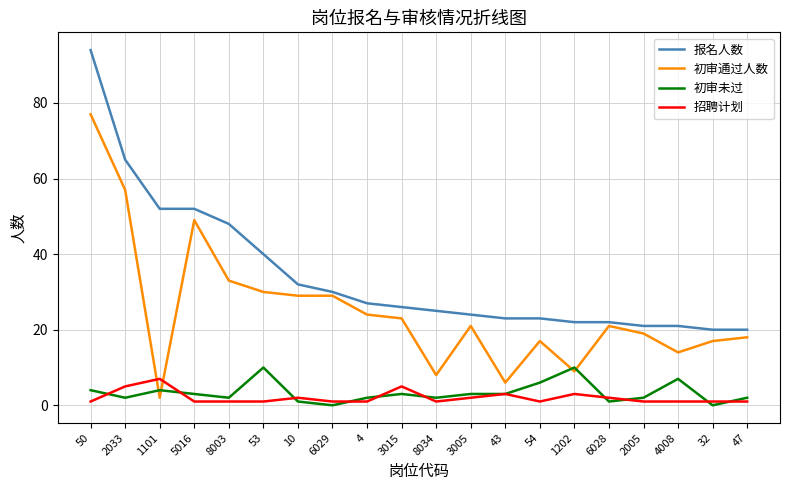

True or false: 报名人数 and 初审通过人数 cross at least once.

False